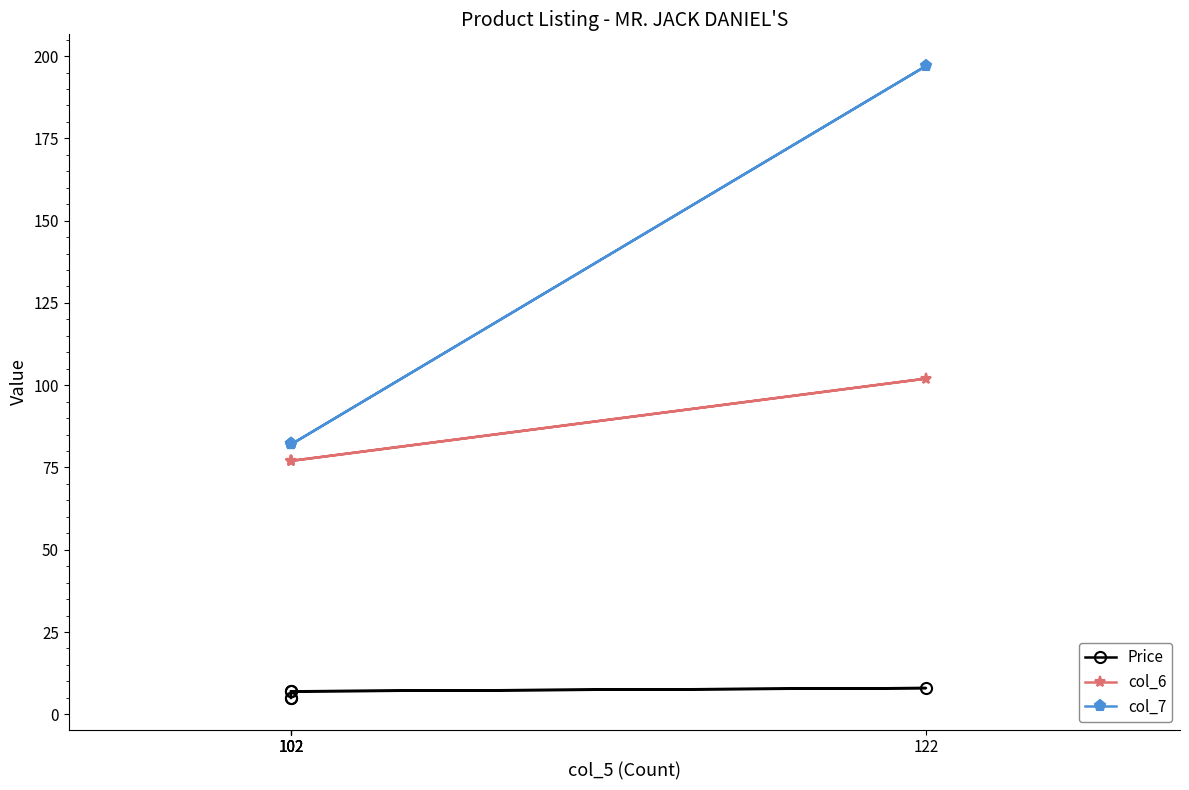

What is the value of the col_7 point at the 4th from the left?

82.0